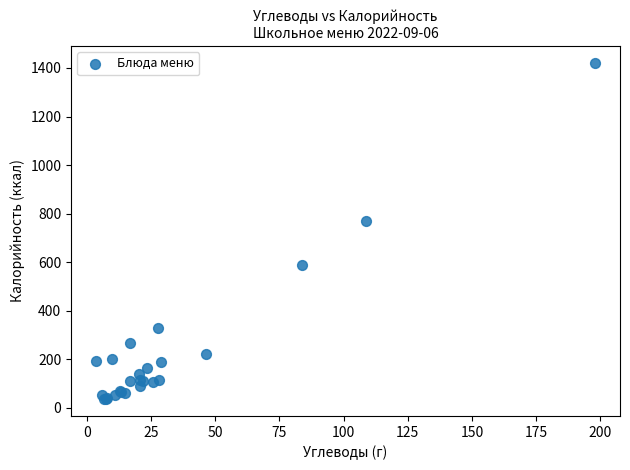

What Y value in the scatter plot is closest to 728?

771